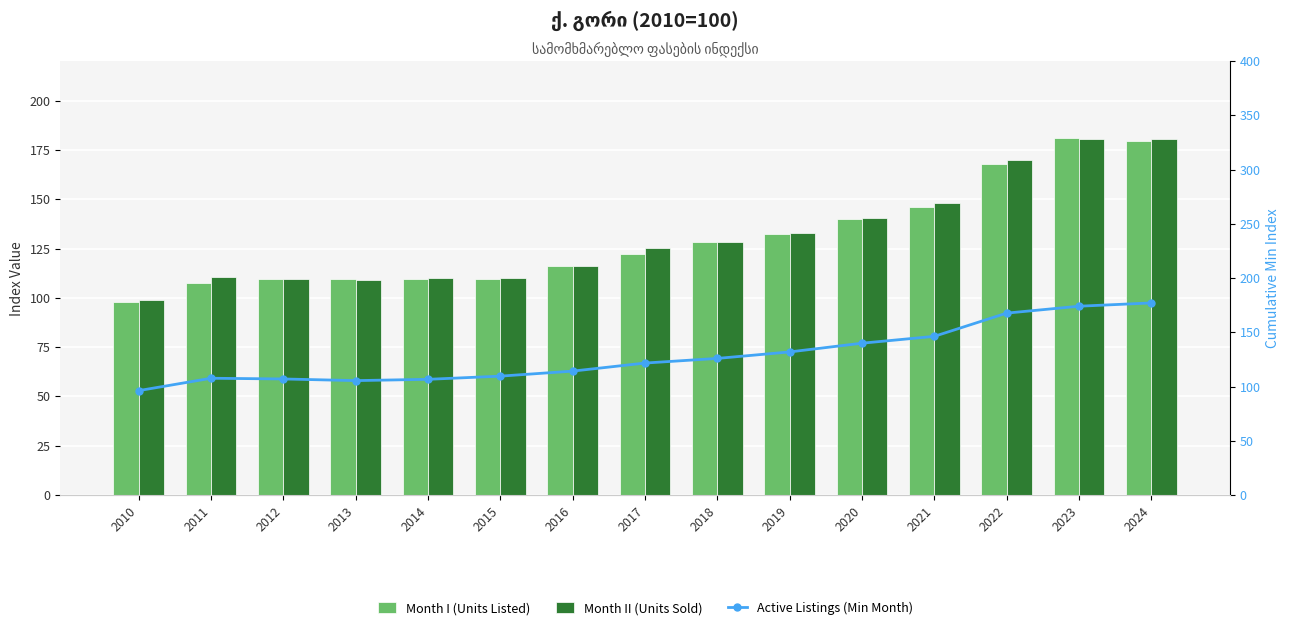

Is it true that Month I (Units Listed) equals 260.0 at 2021?

False